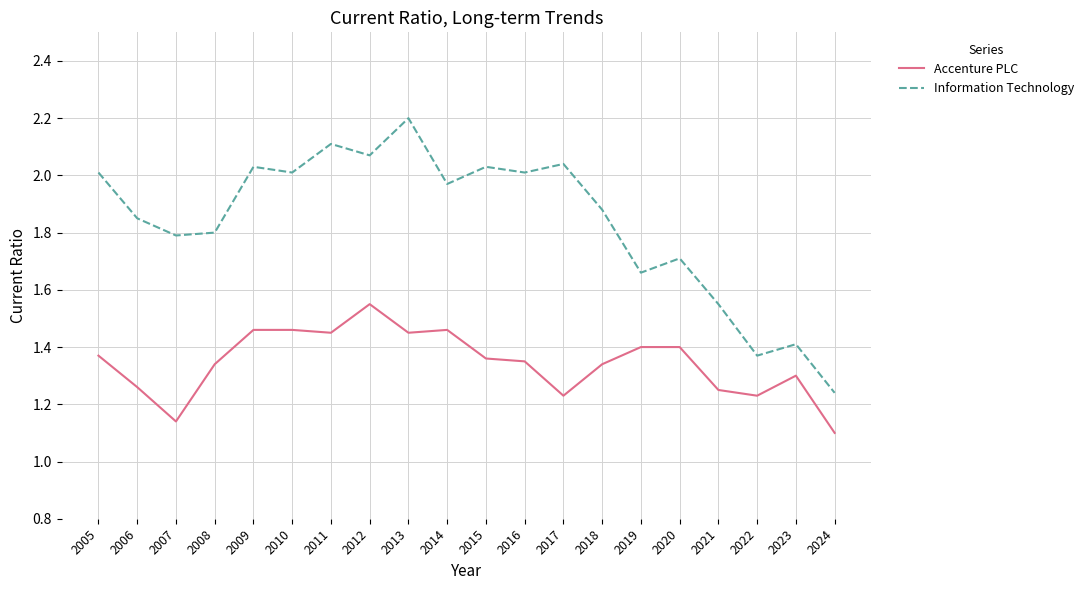

At which label is Information Technology closest to 1?

2024